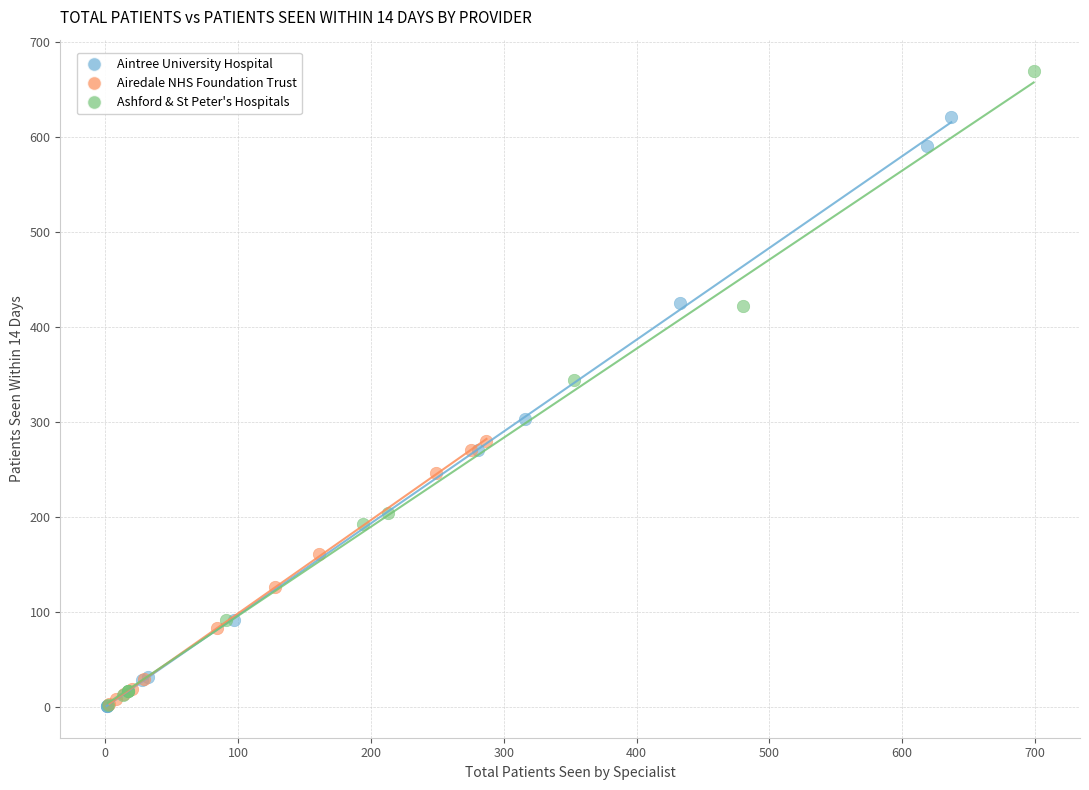

Which series has the widest spread of Y values?

Ashford & St Peter's Hospitals